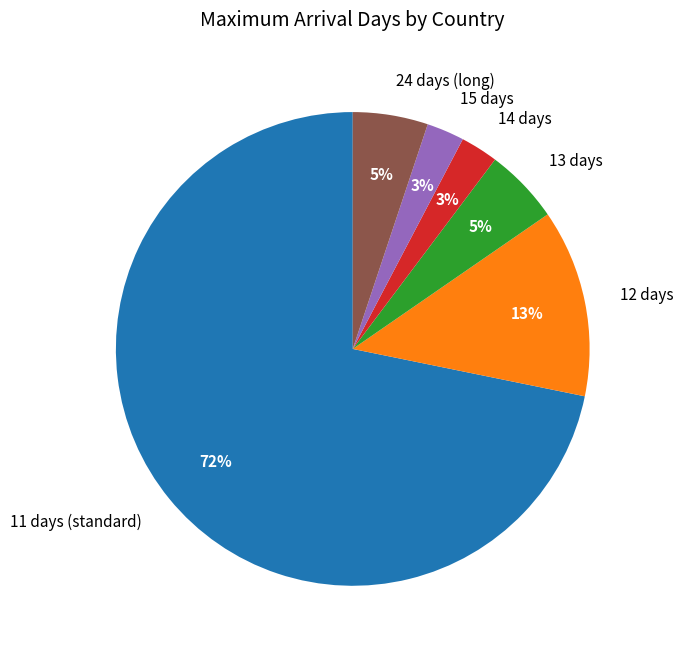

Is it true that 11 days (standard) is 72% of the pie?

True